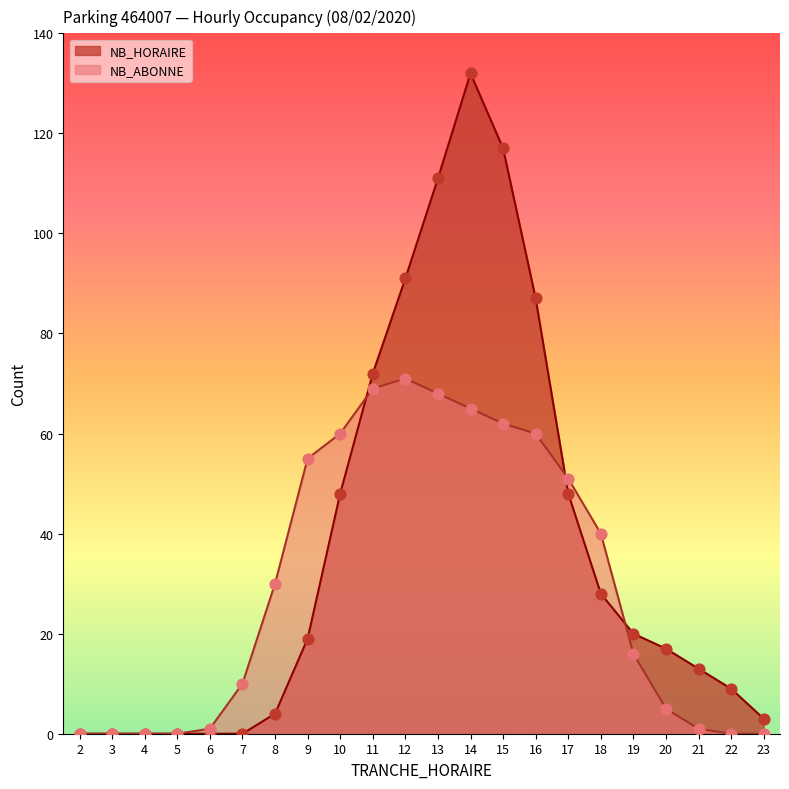

Which series has the largest total across all categories?

NB_HORAIRE